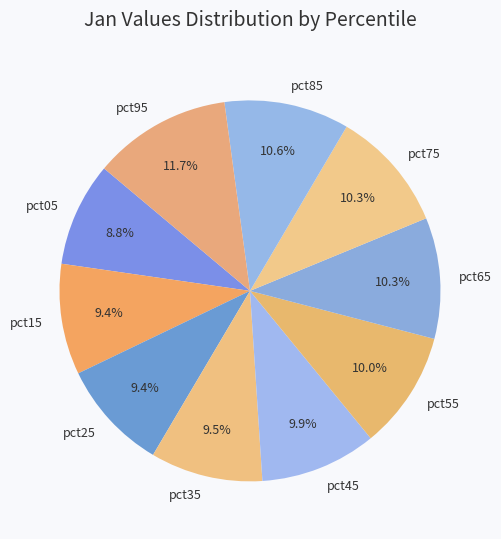

To the nearest percent, what is the difference between the largest and smallest slice percentages?

3%